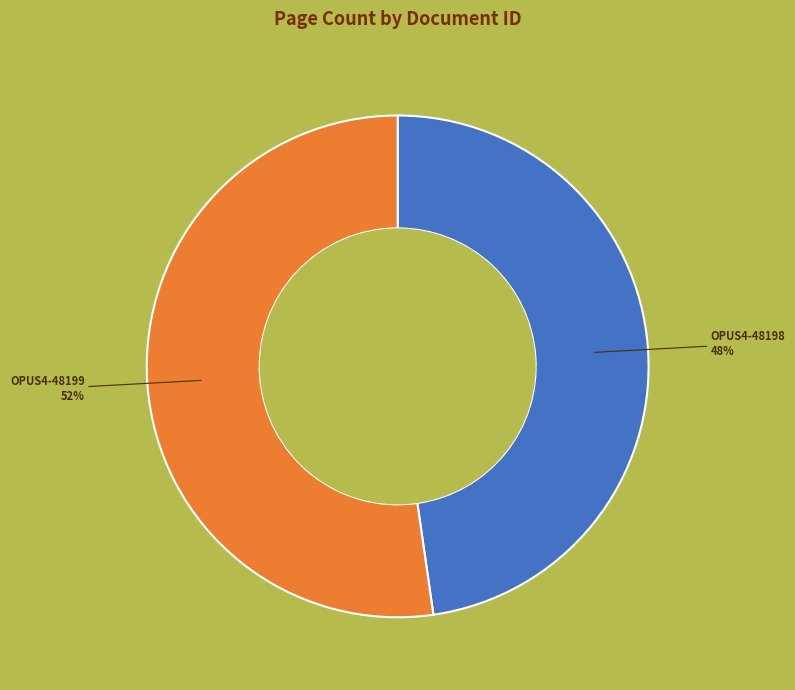

To the nearest percent, what is the average slice percentage?

50%